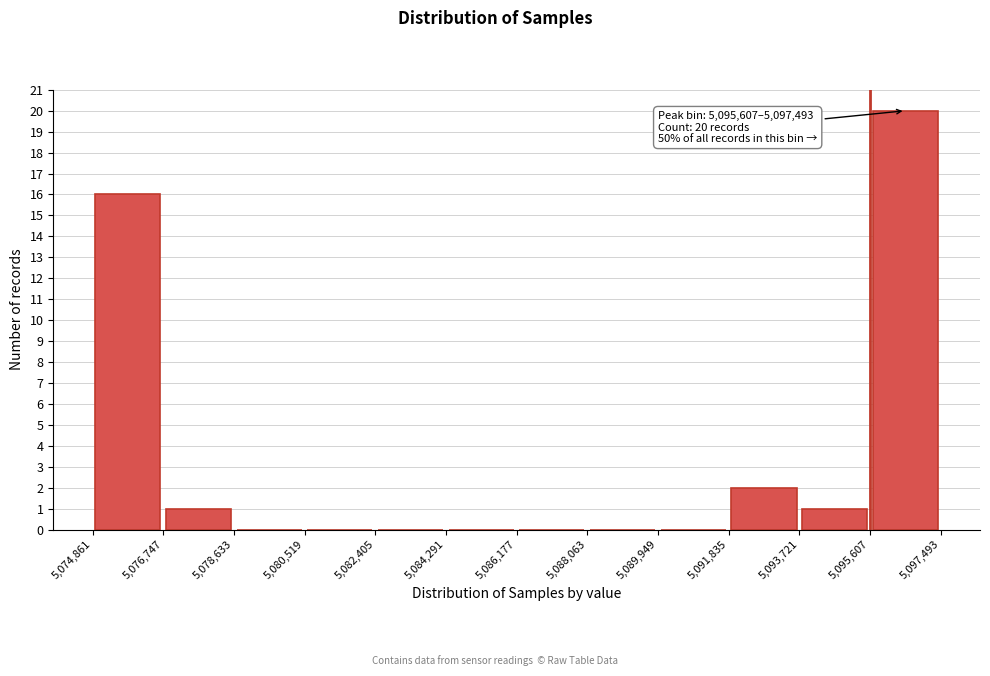

Over which range of the x-axis is the bar tallest?

5,095,607 to 5,097,493